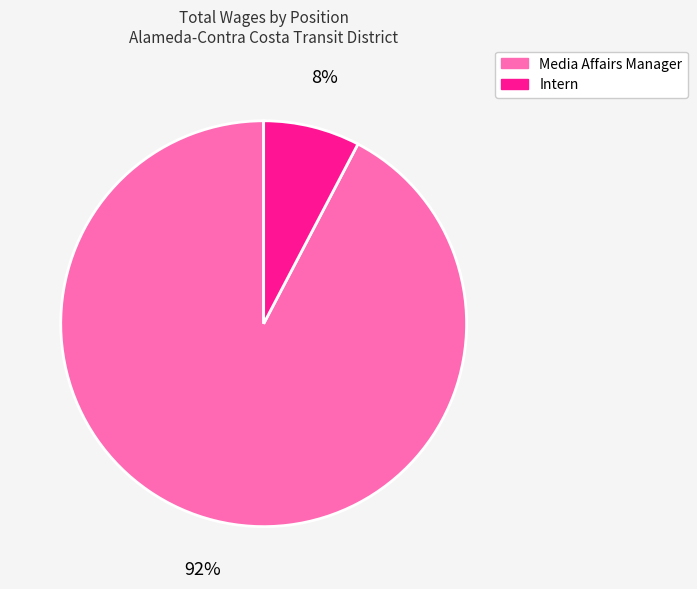

How many slices are in this pie chart?

2